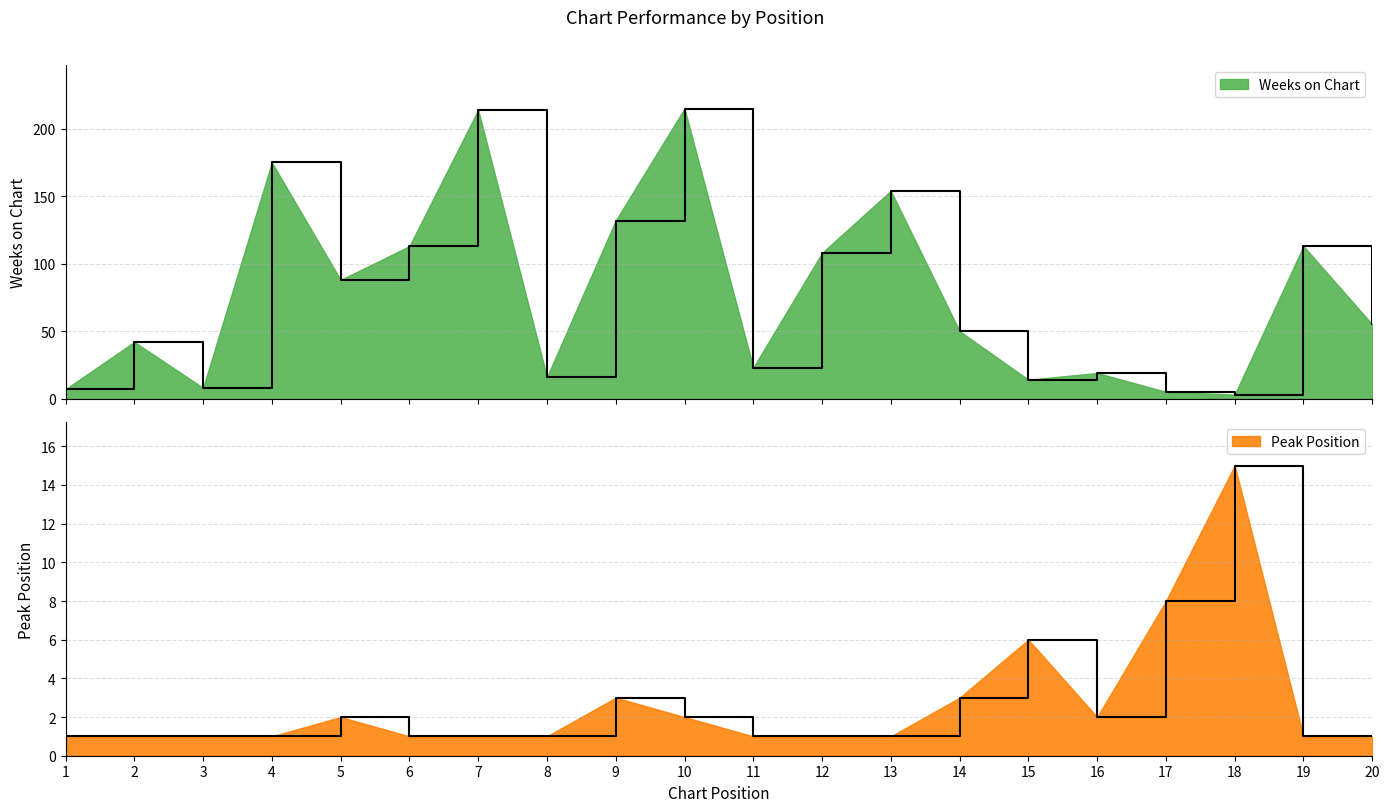

Reading left to right, list all the values displayed in this chart.

Weeks on Chart: 7	42	8	175	88	113	214	16	132	215	23	108	154	50	14	19	5	3	113	55
Peak Position: 1	1	1	1	2	1	1	1	3	2	1	1	1	3	6	2	8	15	1	1